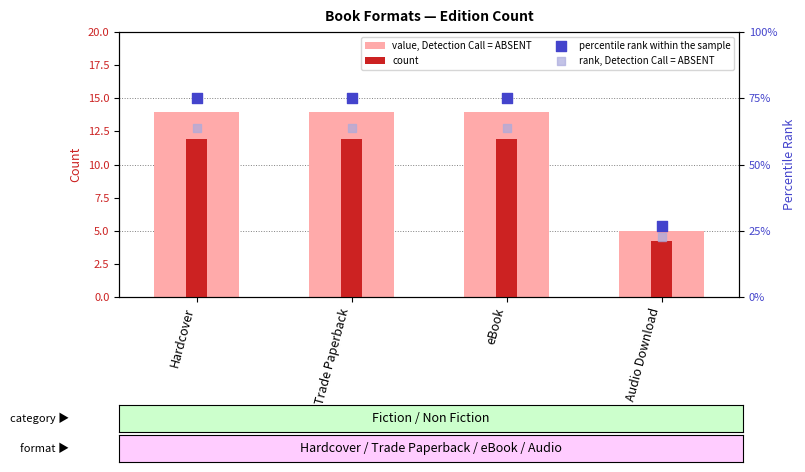

What is the total value across all series at Trade Paperback?

164.7